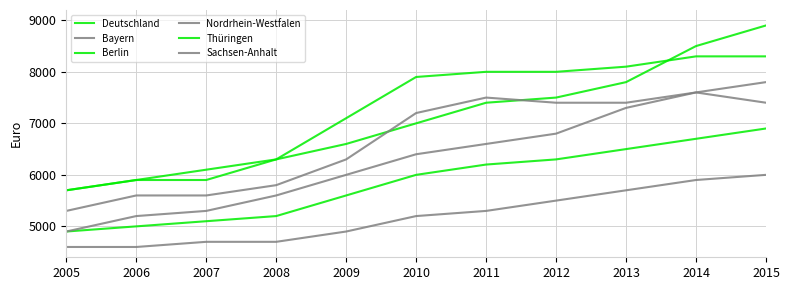

True or false: Thüringen and Sachsen-Anhalt intersect in this chart.

False